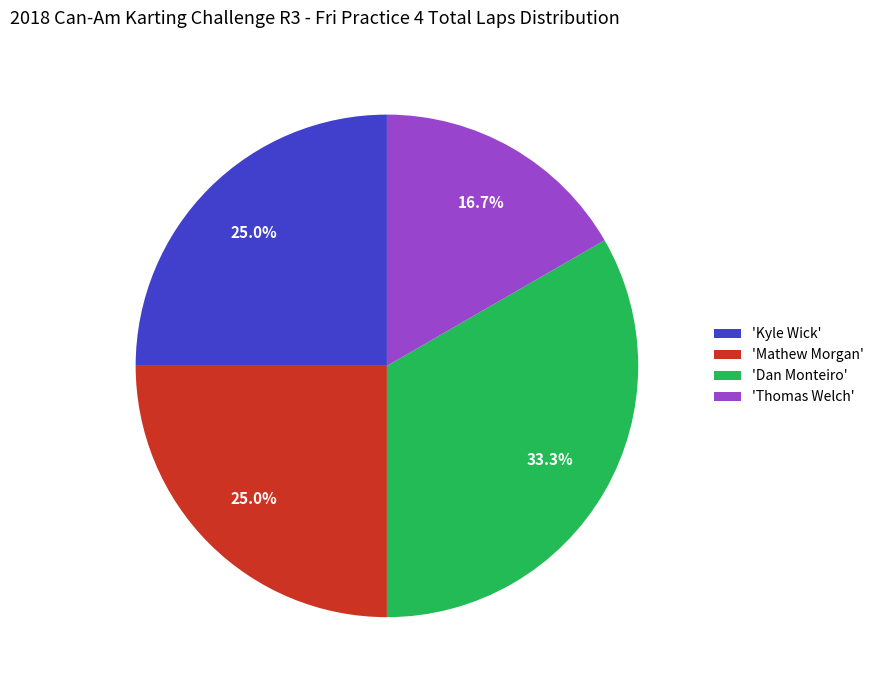

How many segments does this pie chart have?

4